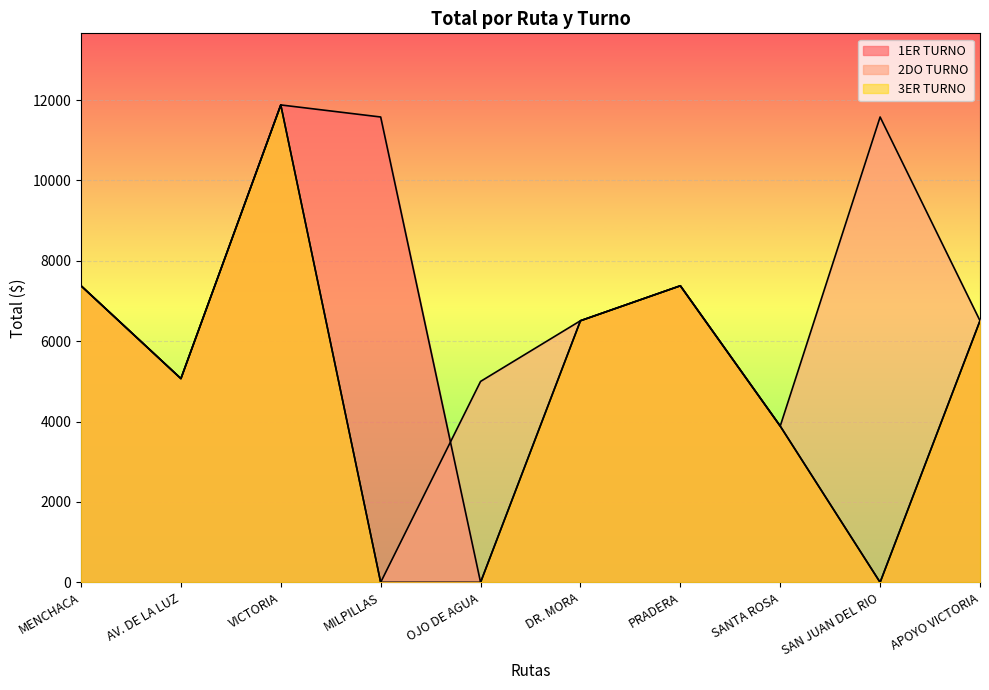

At which category does 2DO TURNO reach its first local peak?

VICTORIA